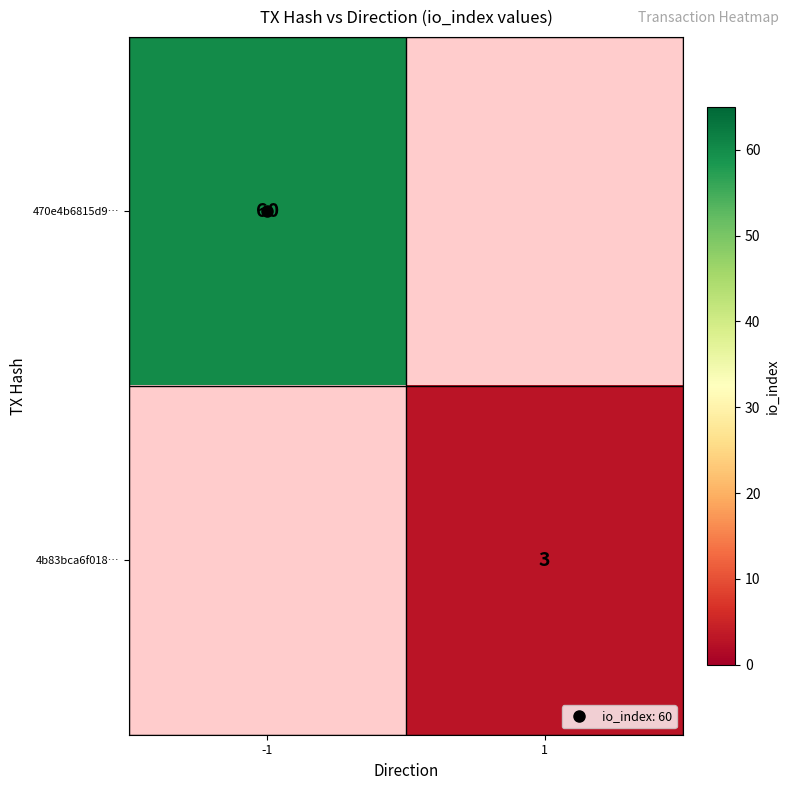

At how many categories does at least one series exceed 22?

1